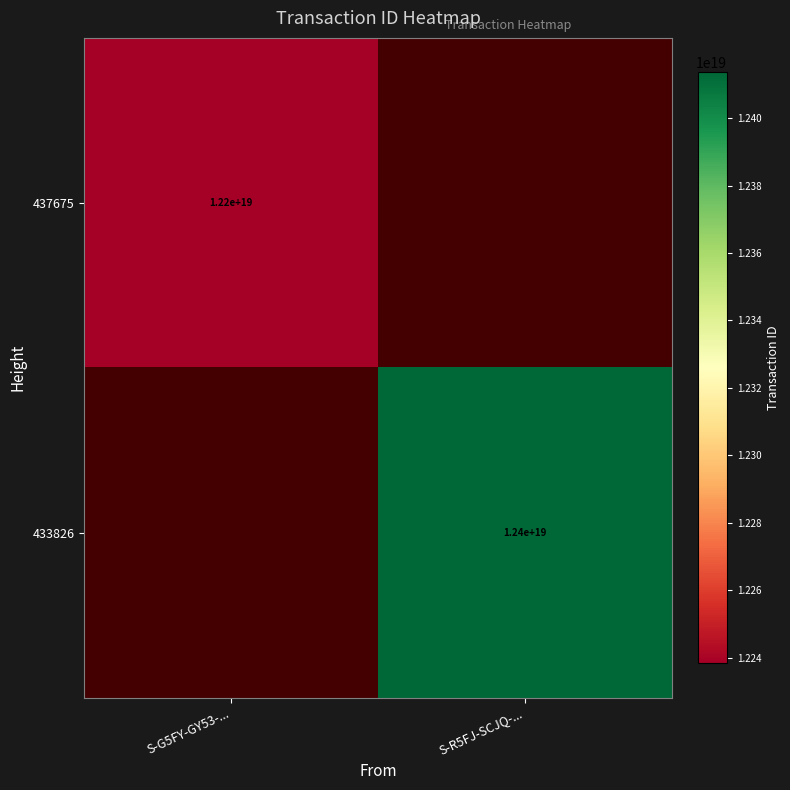

Which has a higher value, S-G5FY-GY53-... or S-R5FJ-SCJQ-...?

S-R5FJ-SCJQ-...